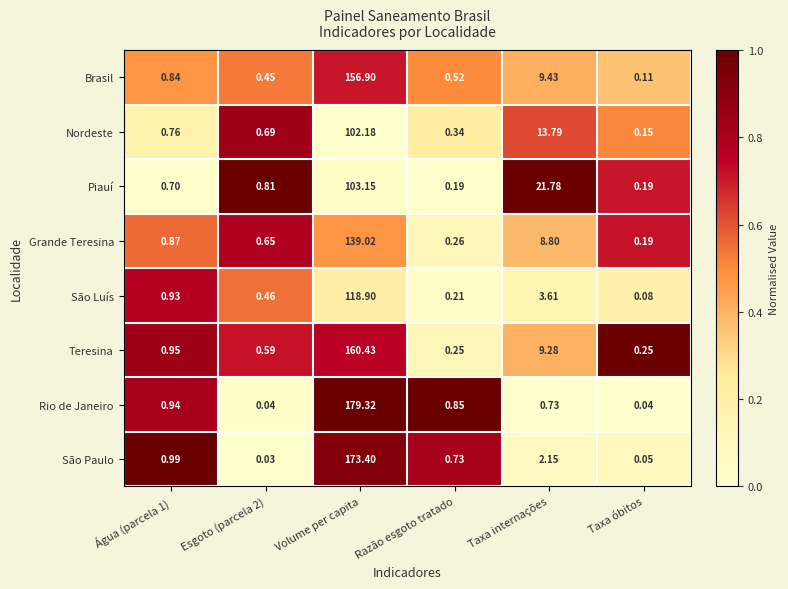

Where is Grande Teresina nearest to the value 69?

Taxa internações